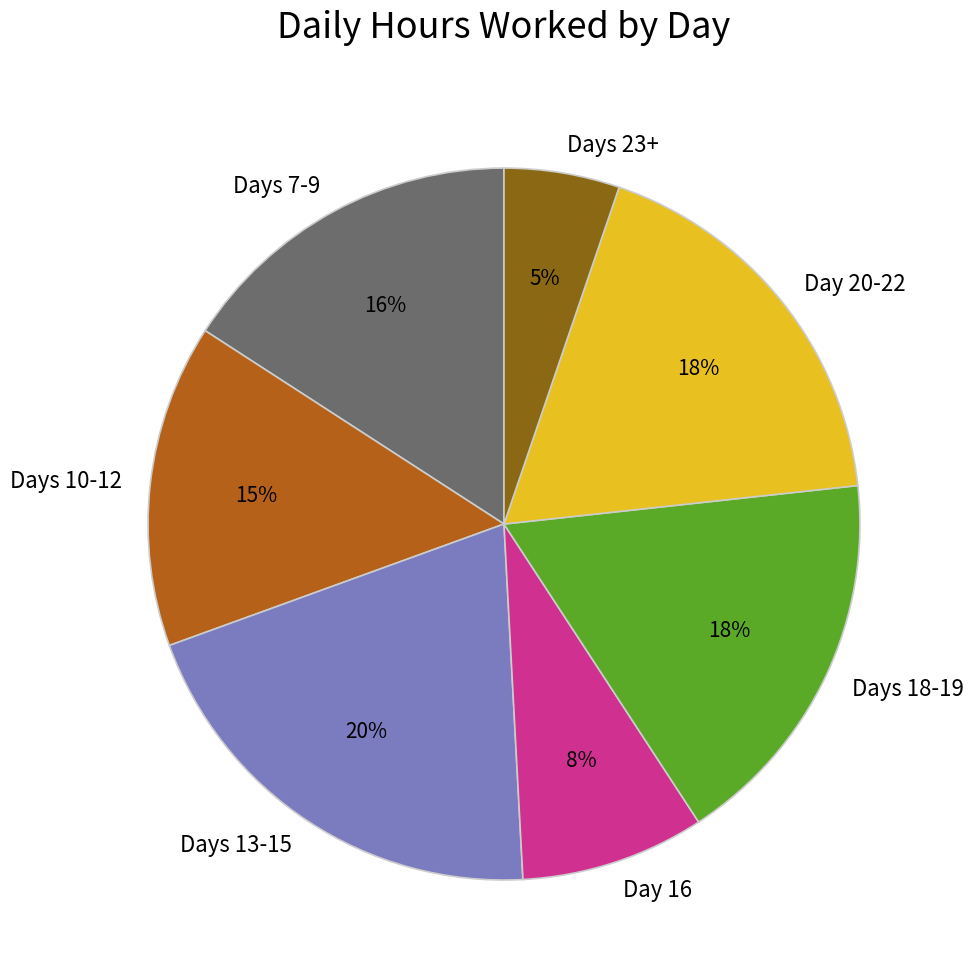

Does Days 13-15 represent more than half of the total?

No